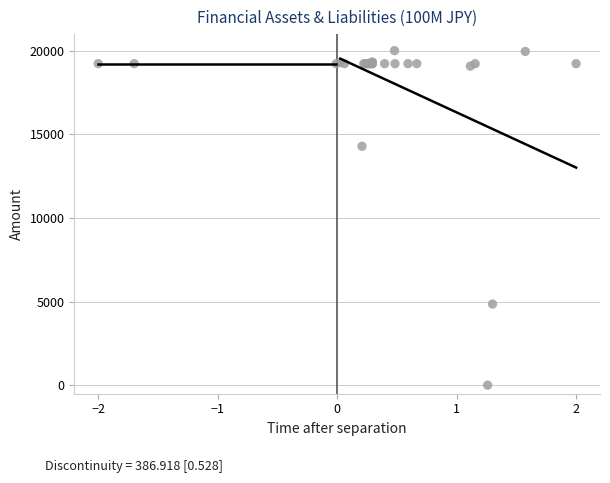

What Y value in the scatter plot is closest to 10000?

14282.9